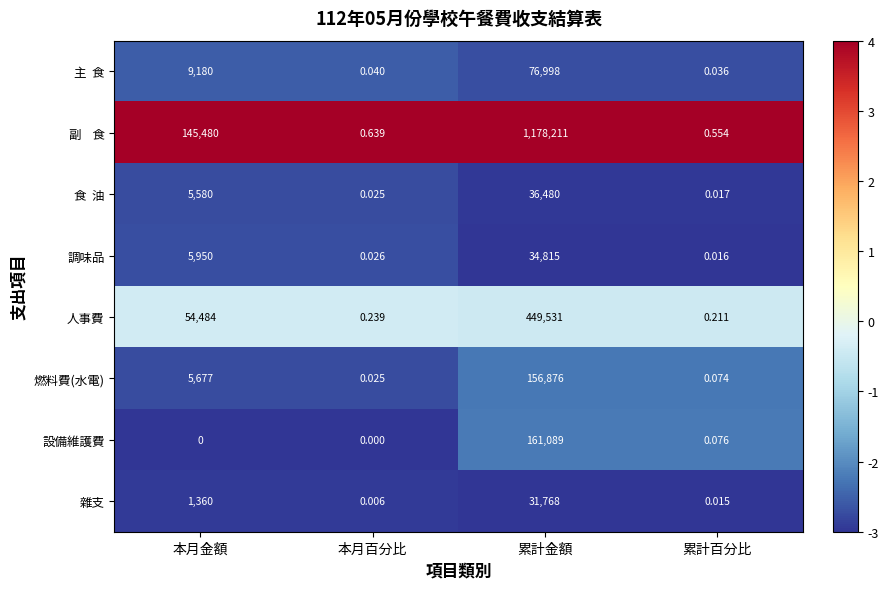

At which category is the sum across all series the highest?

累計金額